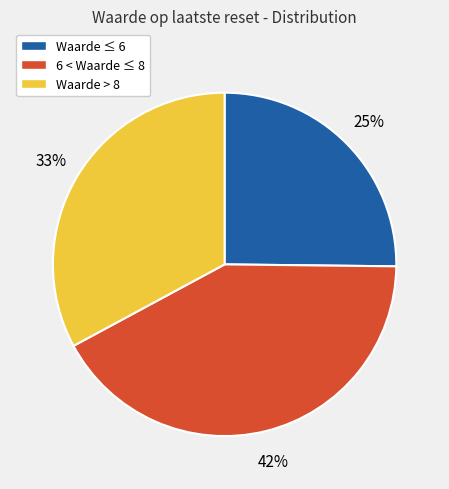

Combined, do Waarde ≤ 6 and Waarde > 8 account for over 50%?

Yes